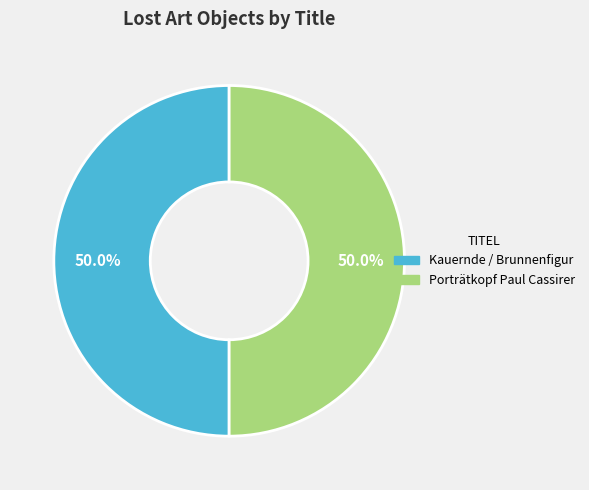

What percentage is NOT represented by Kauernde / Brunnenfigur?

50.0%